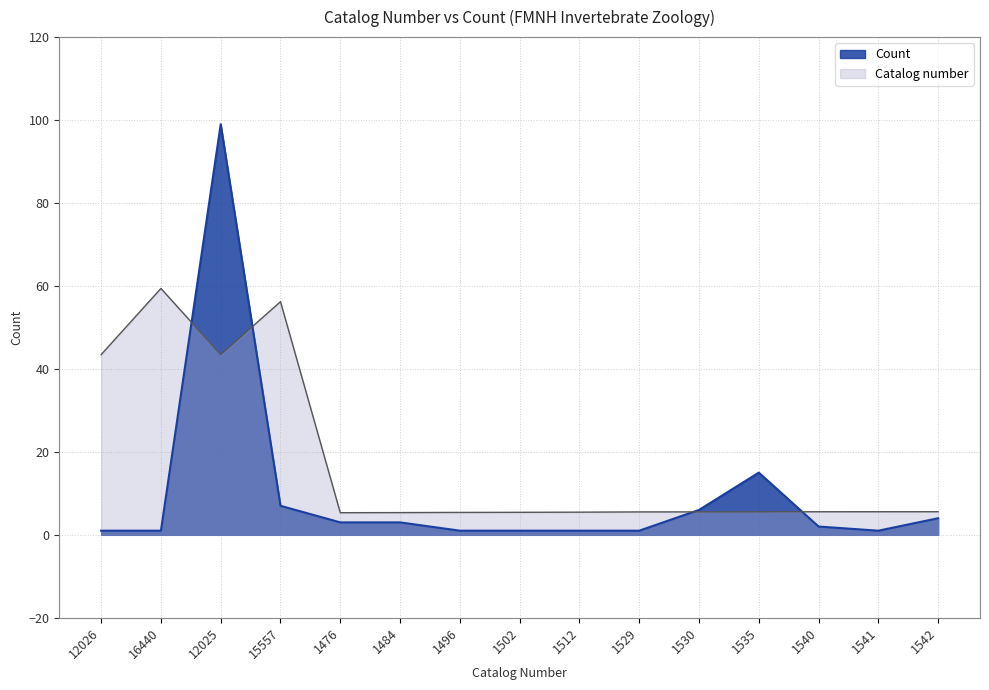

How many times do Catalog number and Count cross each other?

4